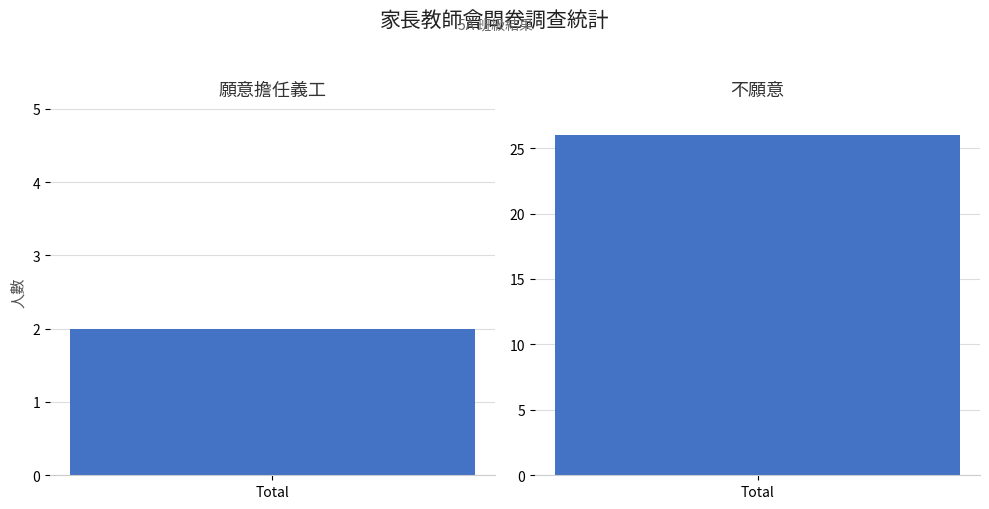

What is the change in value from 0 to 1?

+24